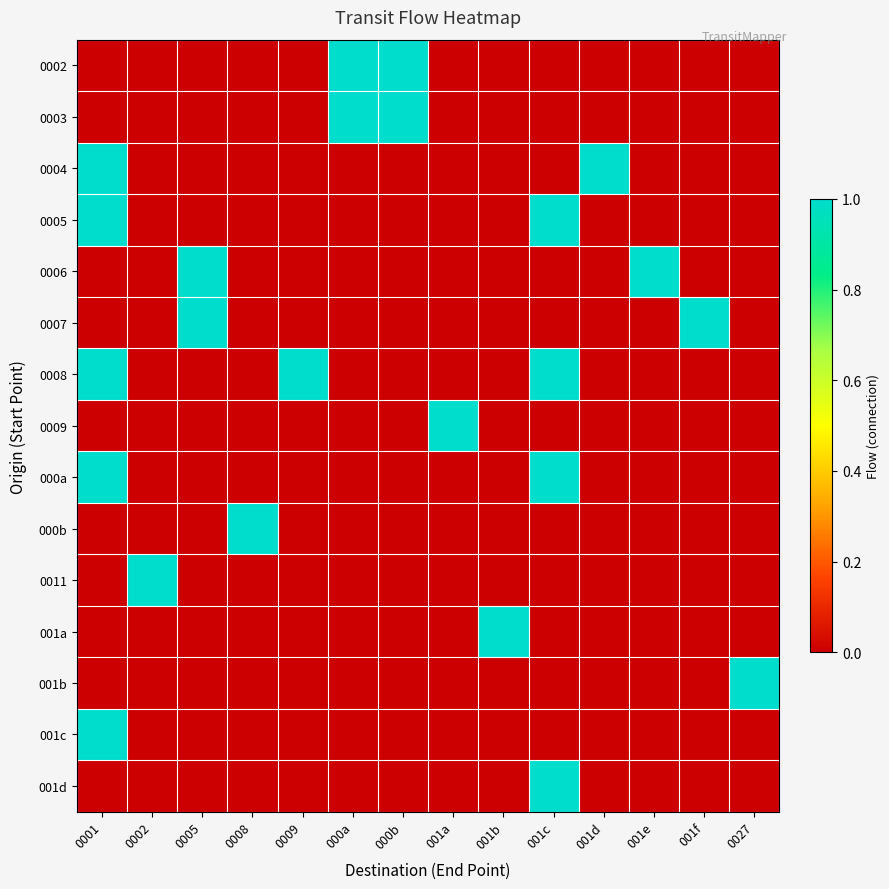

Between 0005 and 001b, which series saw the biggest shift?

0006